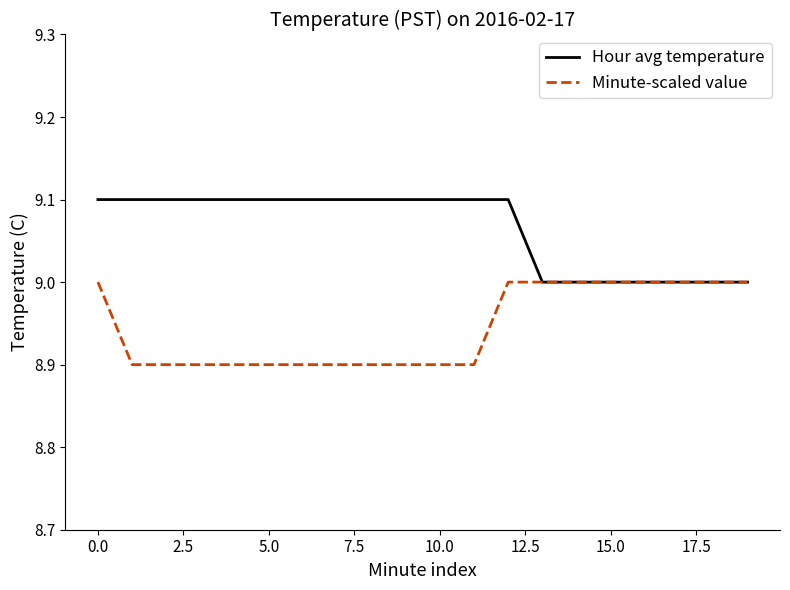

List the series in order of their peak value, lowest first.

Minute-scaled value, Hour avg temperature